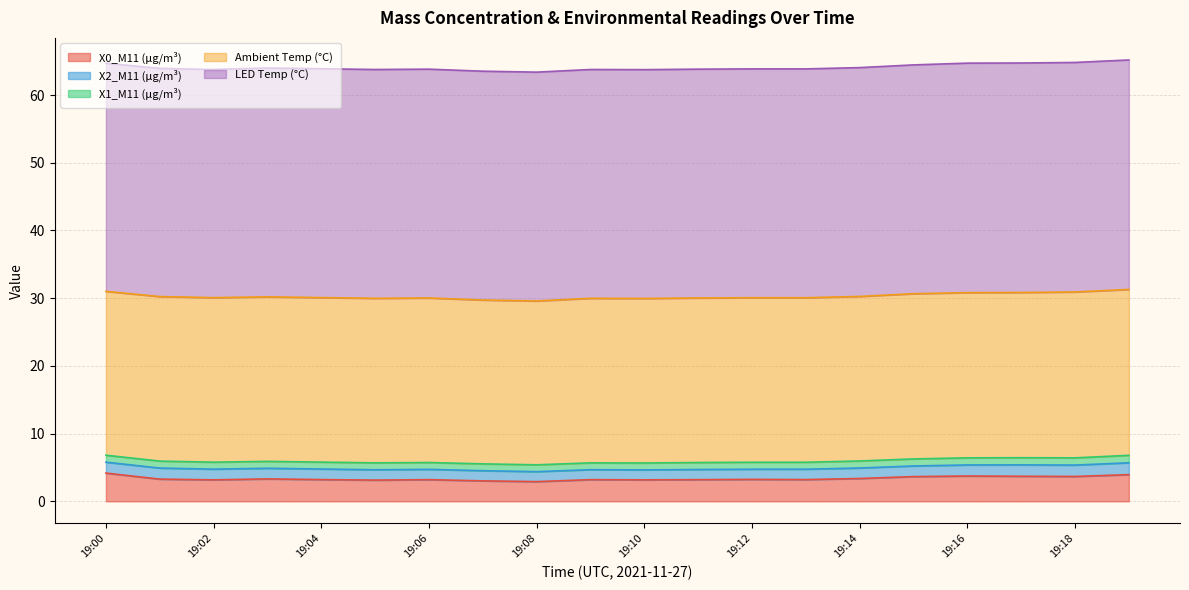

How many values in the X0_M11 (μg/m³) series exceed 3?

19